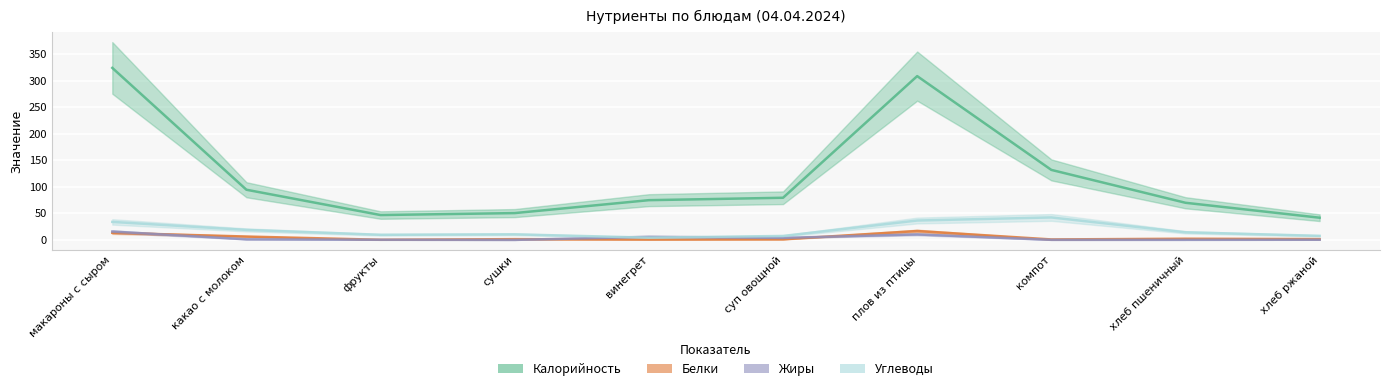

True or false: Калорийность and Углеводы intersect in this chart.

False